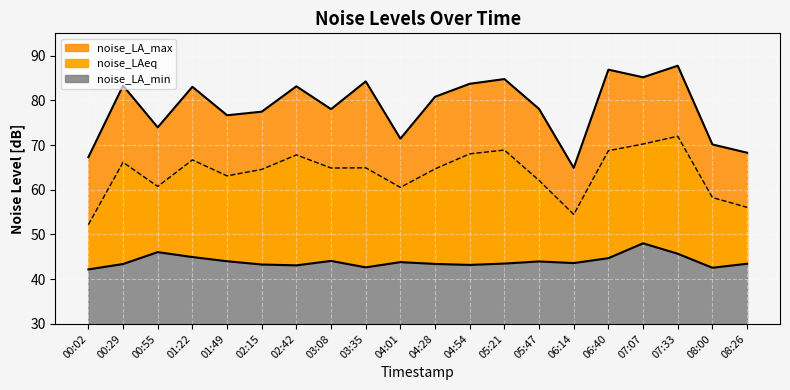

What is the difference between the maximum and minimum values in the noise_LA_min series?

5.8